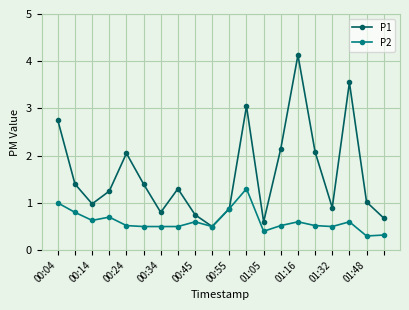

How many series are shown in this chart?

2